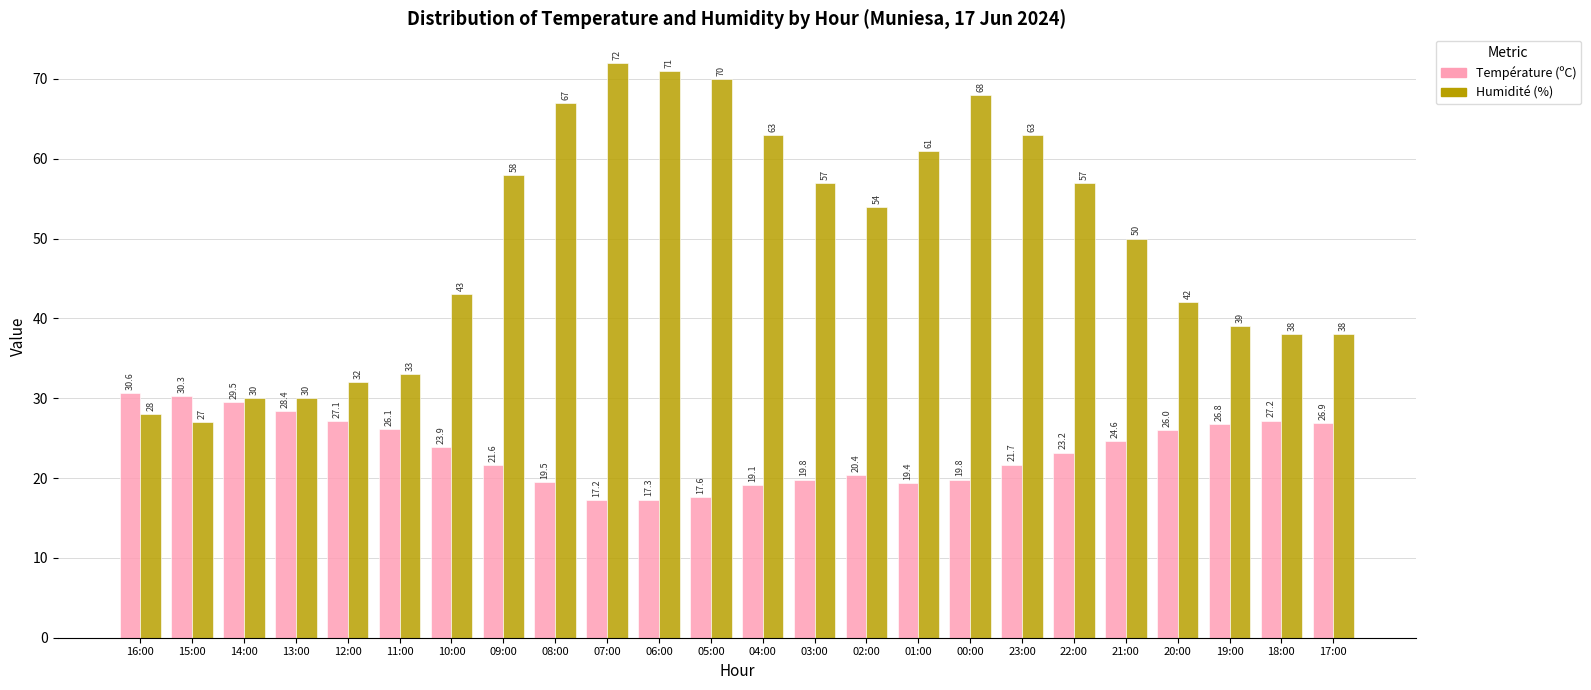

At which category is the sum across all series the highest?

07:00